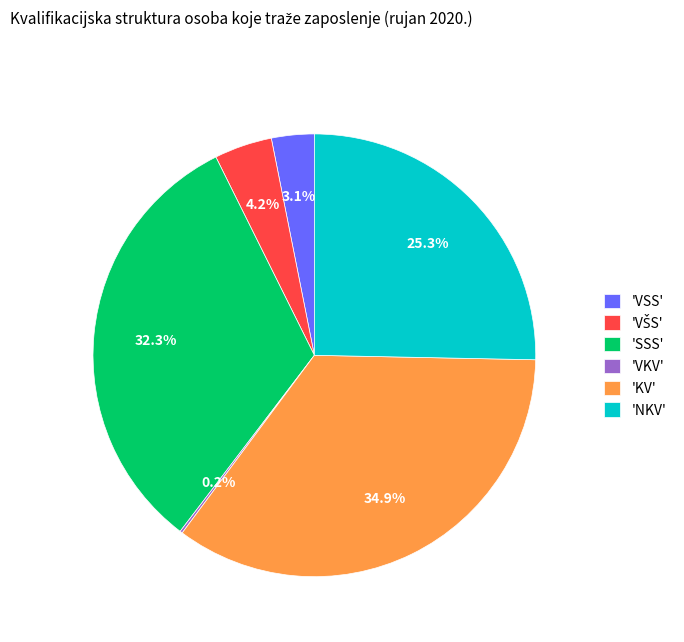

What is the largest slice in the pie chart?

'KV'